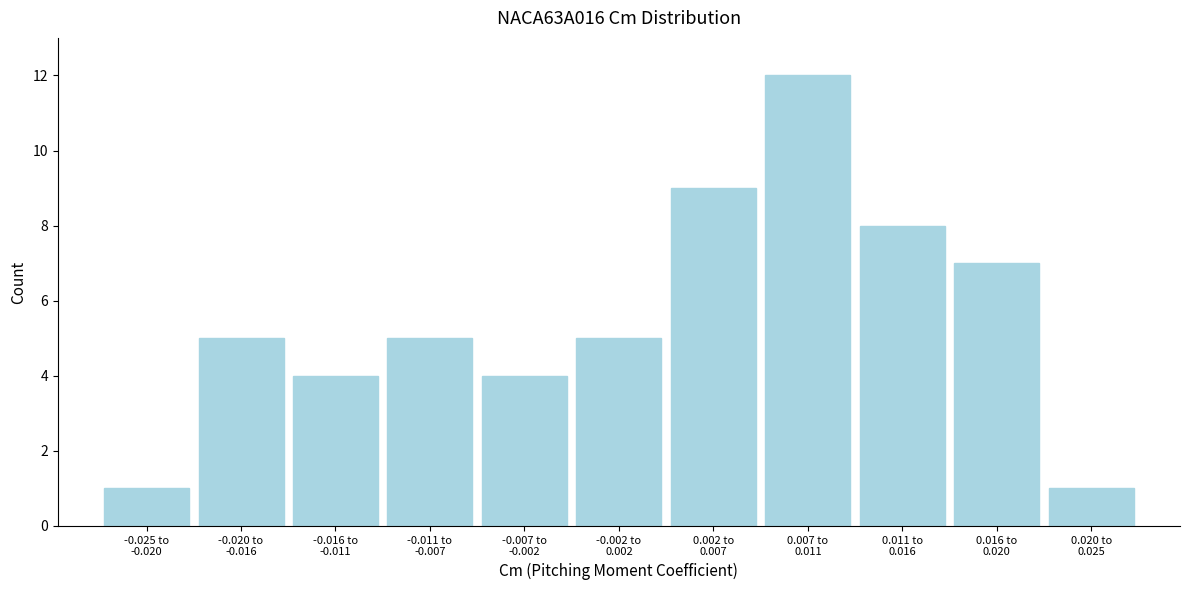

Reading right to left, list all the values displayed in this chart.

1	7	8	12	9	5	4	5	4	5	1